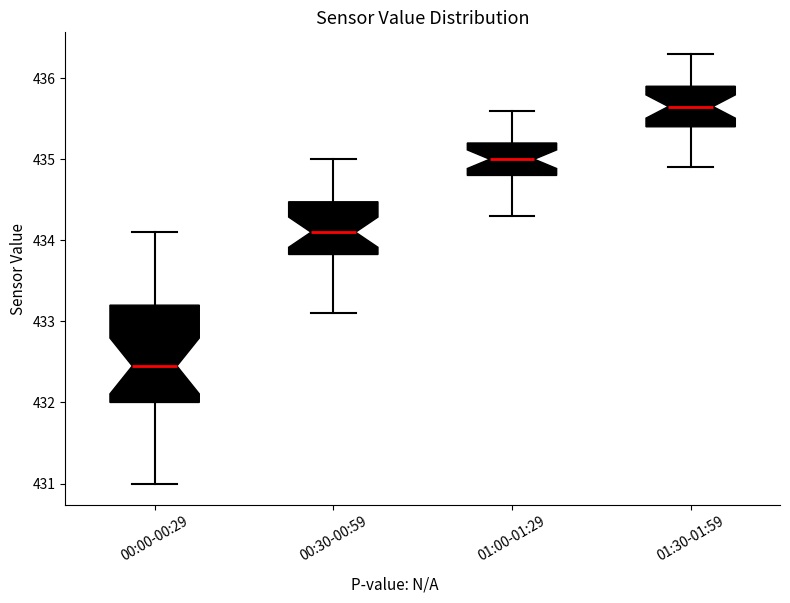

Reading left to right, transcribe this box plot: for each box, give where its median line is, the range the box spans, and where its two whiskers end, as read against the y-axis. The values are not printed on the chart, so give them approximately, as read against the axis.

00:00-00:29: median 432.5, box 432.0 to 433.2, whiskers 431.0 to 434.1
00:30-00:59: median 434.1, box 433.8 to 434.5, whiskers 433.1 to 435.0
01:00-01:29: median 435.0, box 434.8 to 435.2, whiskers 434.3 to 435.6
01:30-01:59: median 435.7, box 435.4 to 435.9, whiskers 434.9 to 436.3